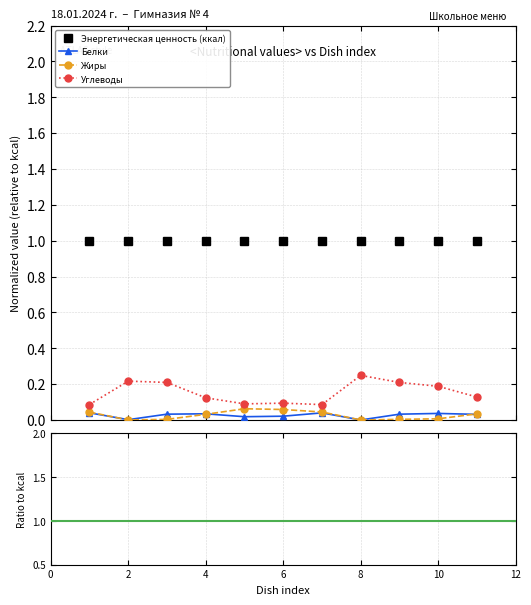

What is the difference between the Углеводы values at 8 and 7?

0.2